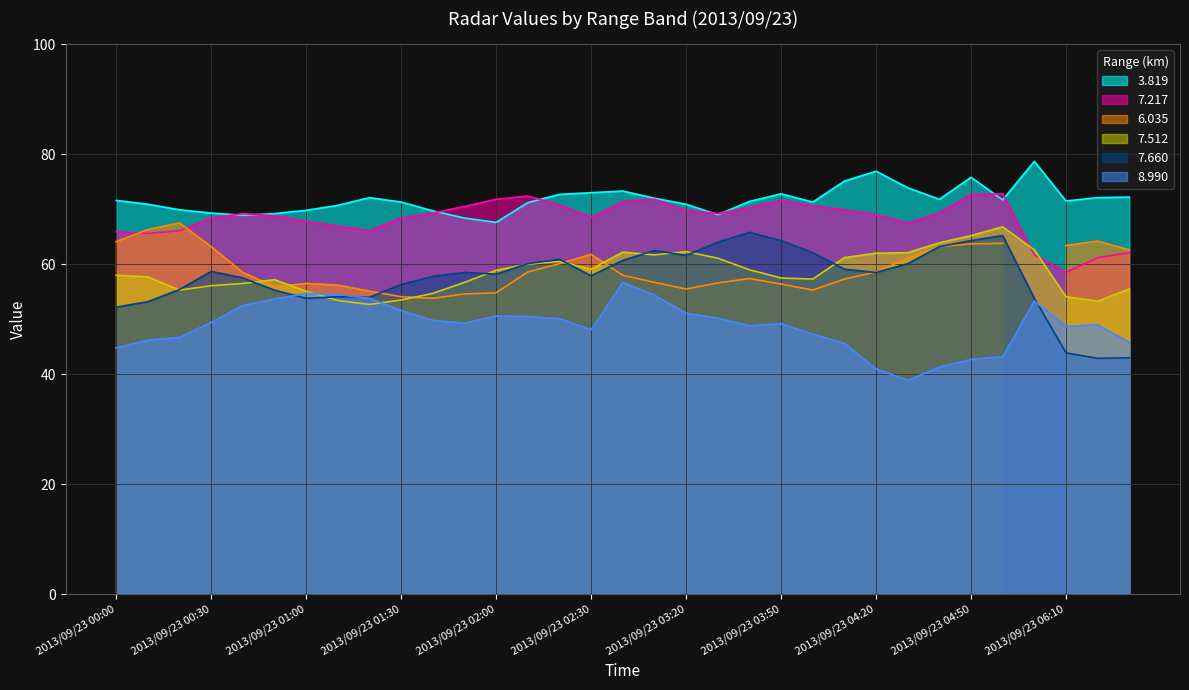

What is the highest value of the 8.990 series?

56.7